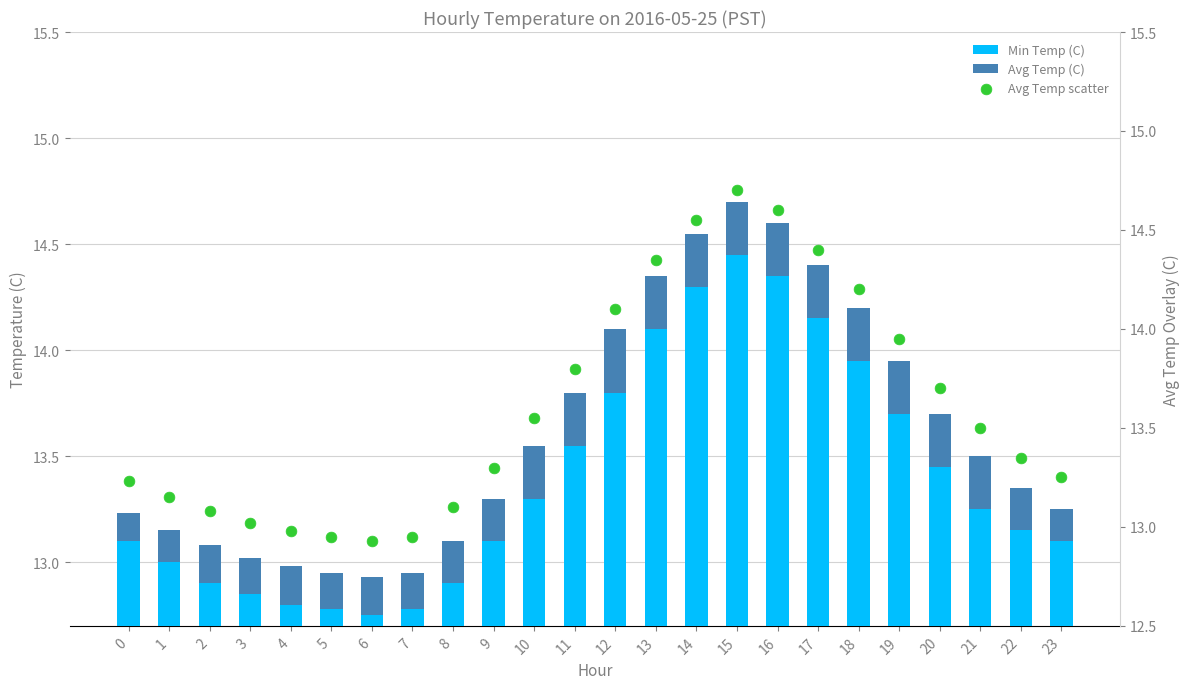

At how many categories does at least one series exceed 12?

24